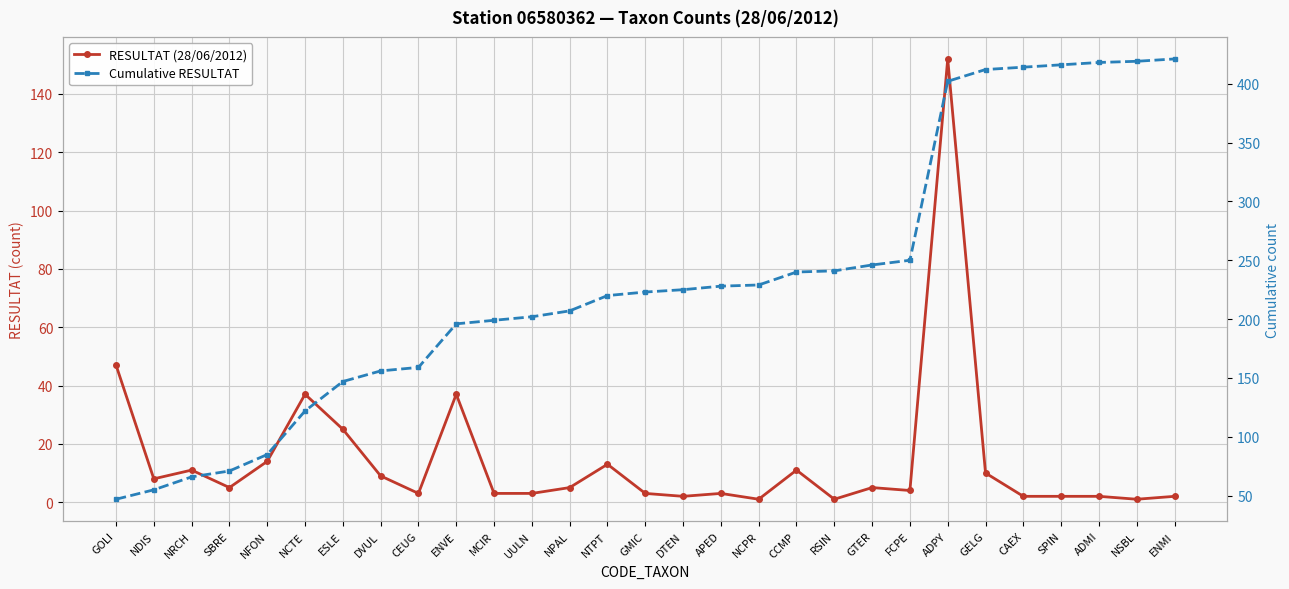

Which category has the highest value in the RESULTAT (28/06/2012) series?

ADPY